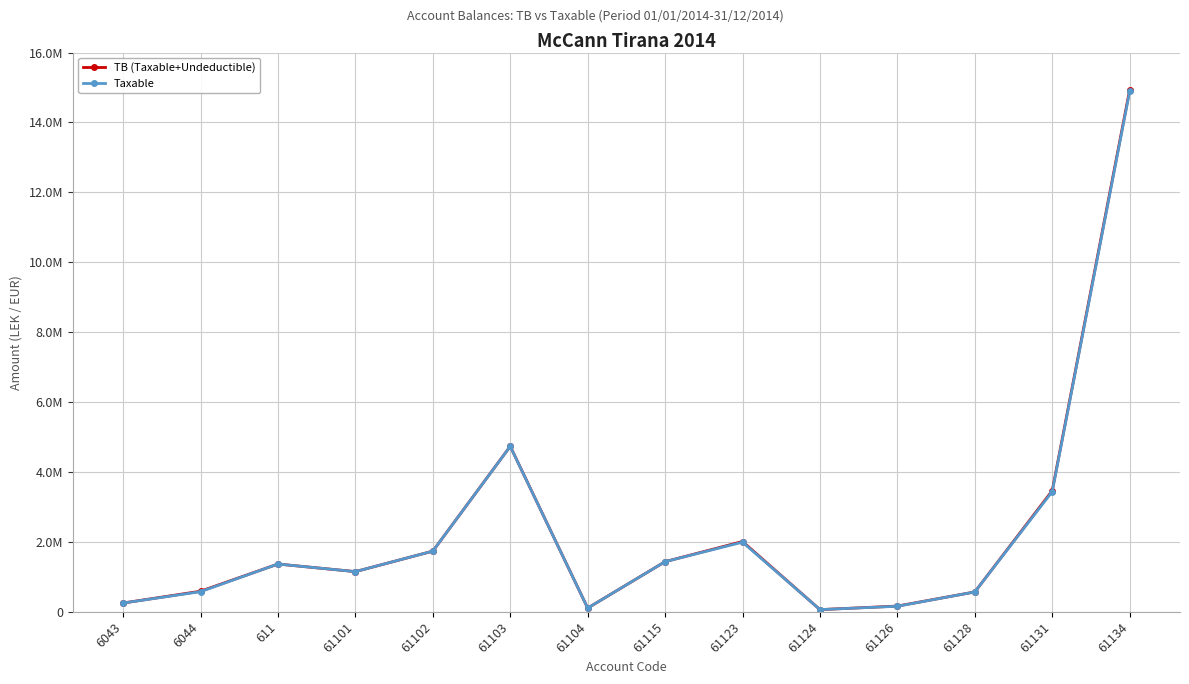

What is the difference between the highest and lowest values at 61131?

28000.0